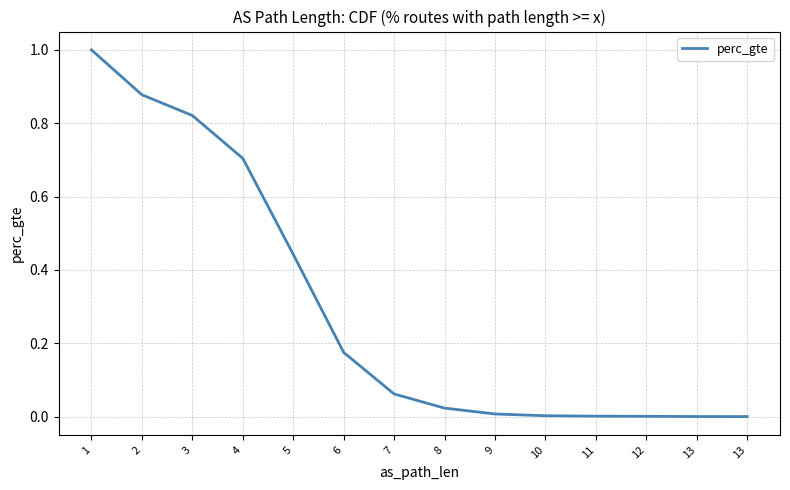

How many lines are shown in the chart?

1